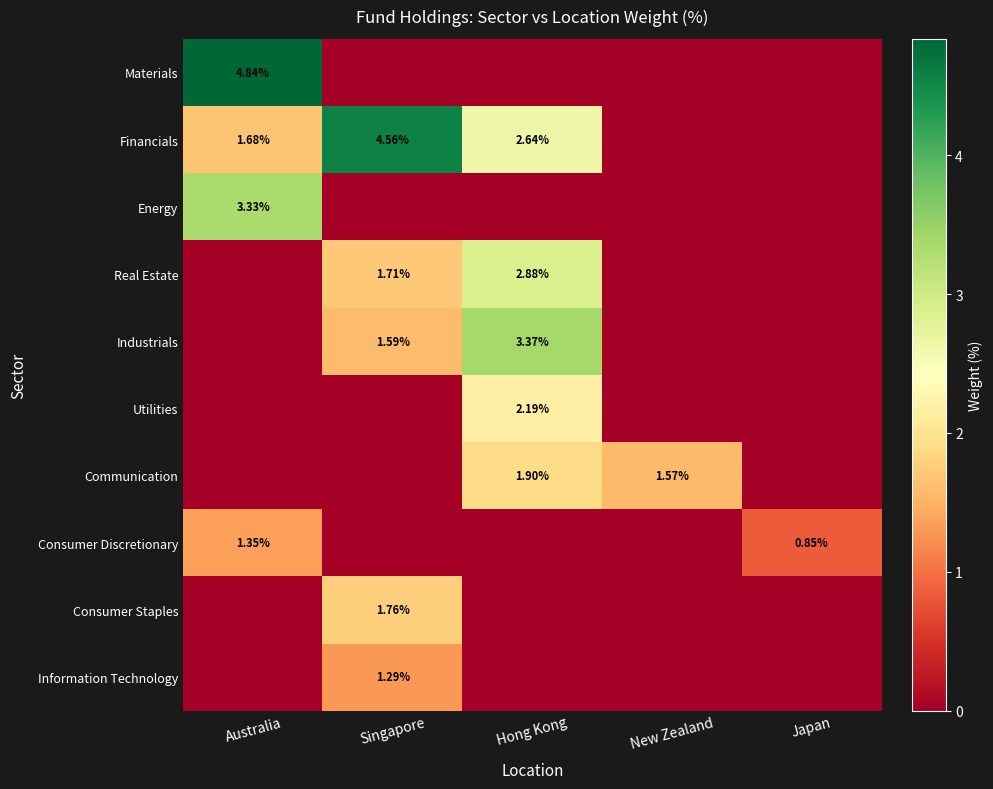

Which category has the lowest value in the Real Estate series?

Australia